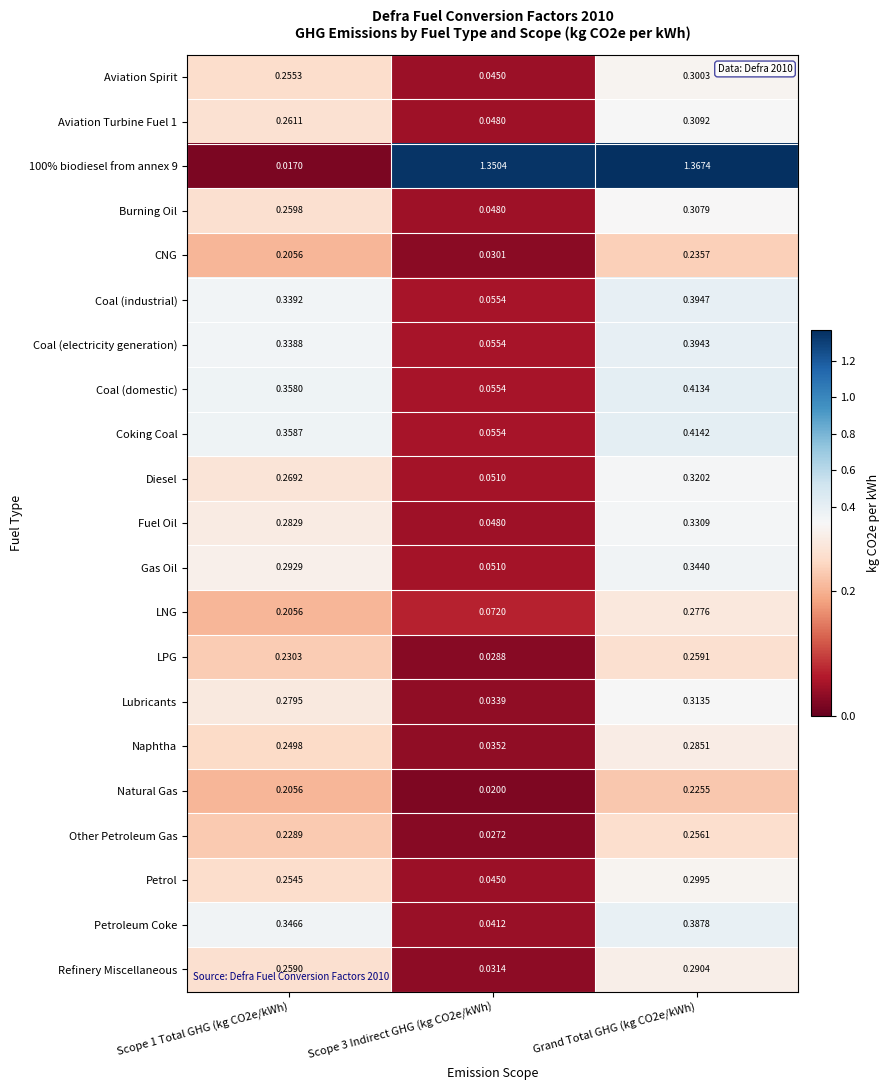

Which series changed the most between Scope 3 Indirect GHG (kg CO2e/kWh) and Grand Total GHG (kg CO2e/kWh)?

Coking Coal